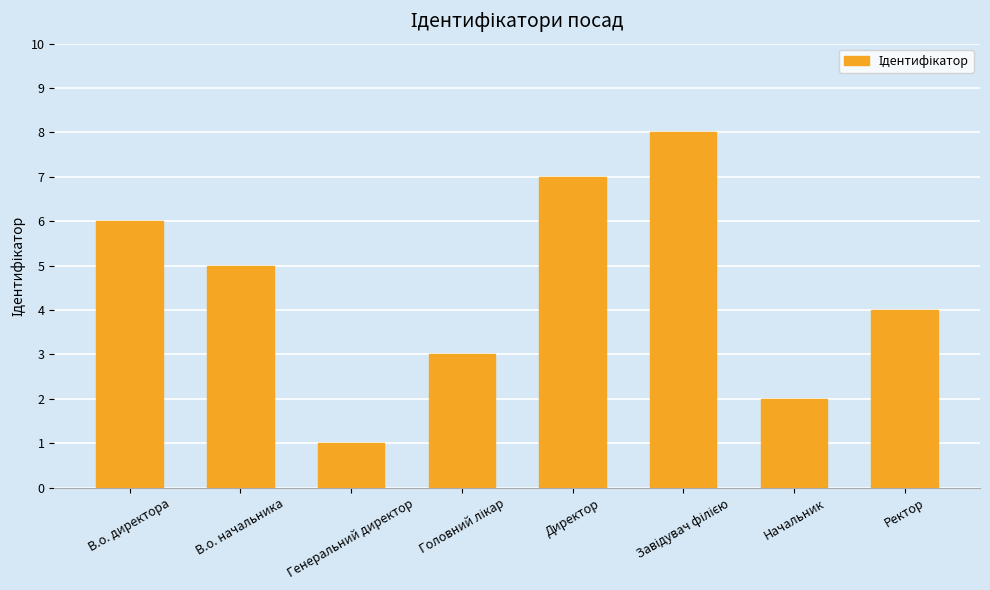

At which label does the data first exceed 5?

В.о. директора